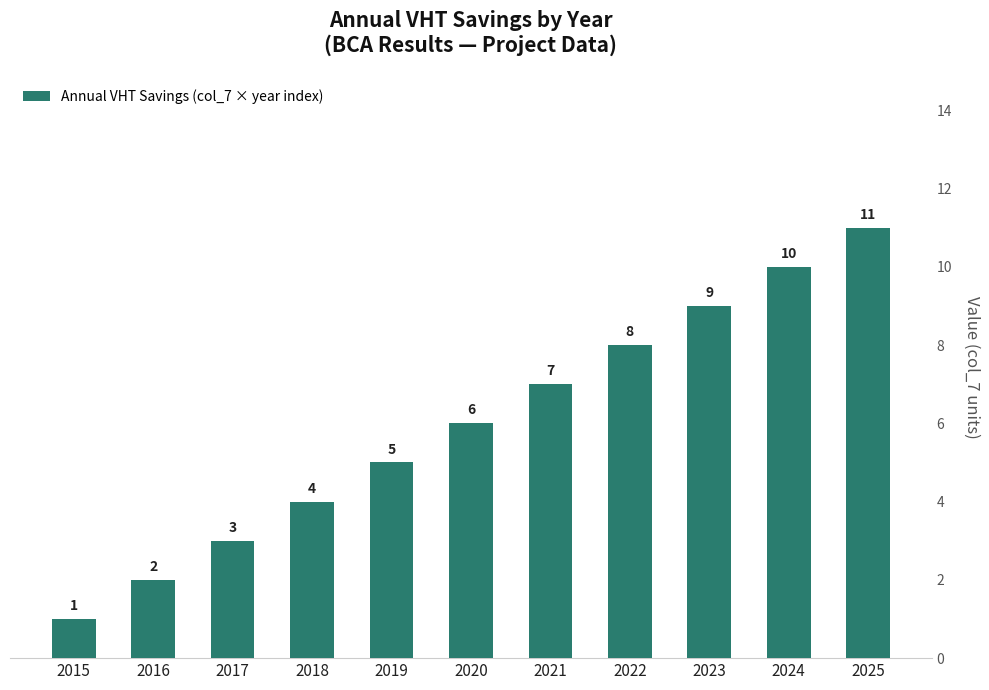

Which category has the highest value across all series?

2025